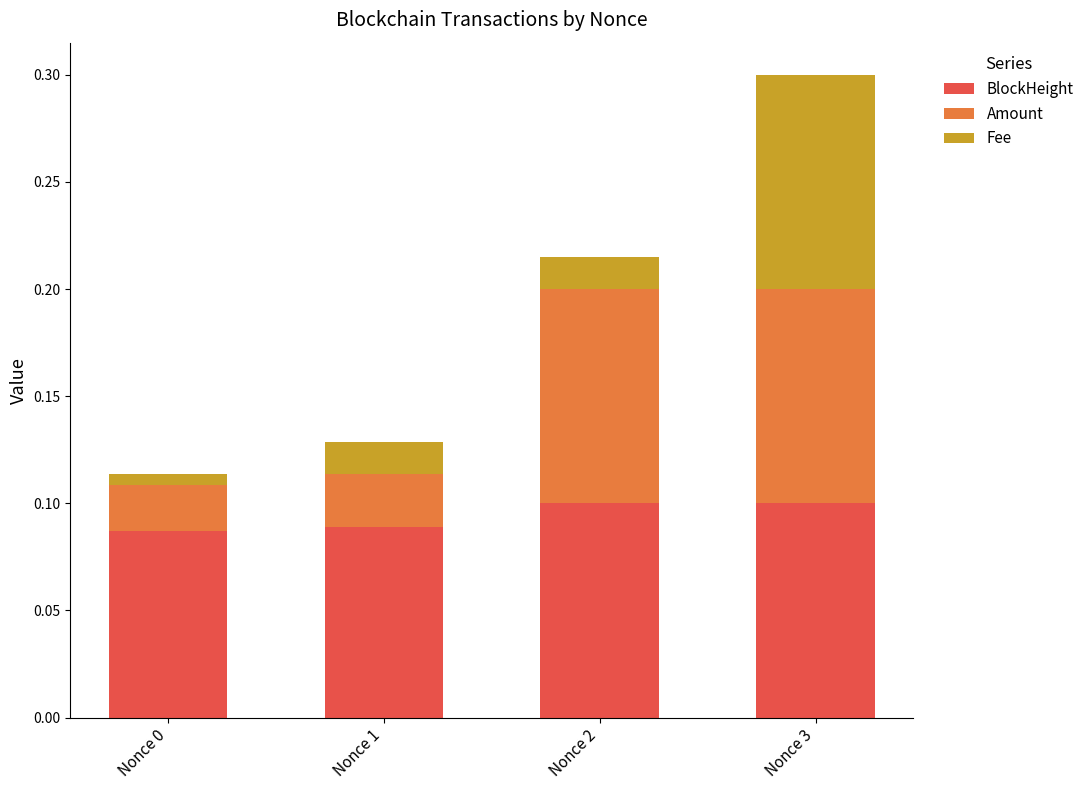

Count the number of data series in this chart.

3